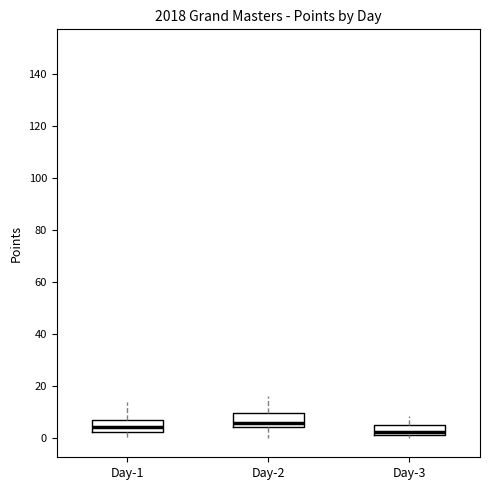

Where is the upper edge of the box for Day-2 on the y-axis? The values are not printed on the chart, so give them approximately, as read against the axis.

10